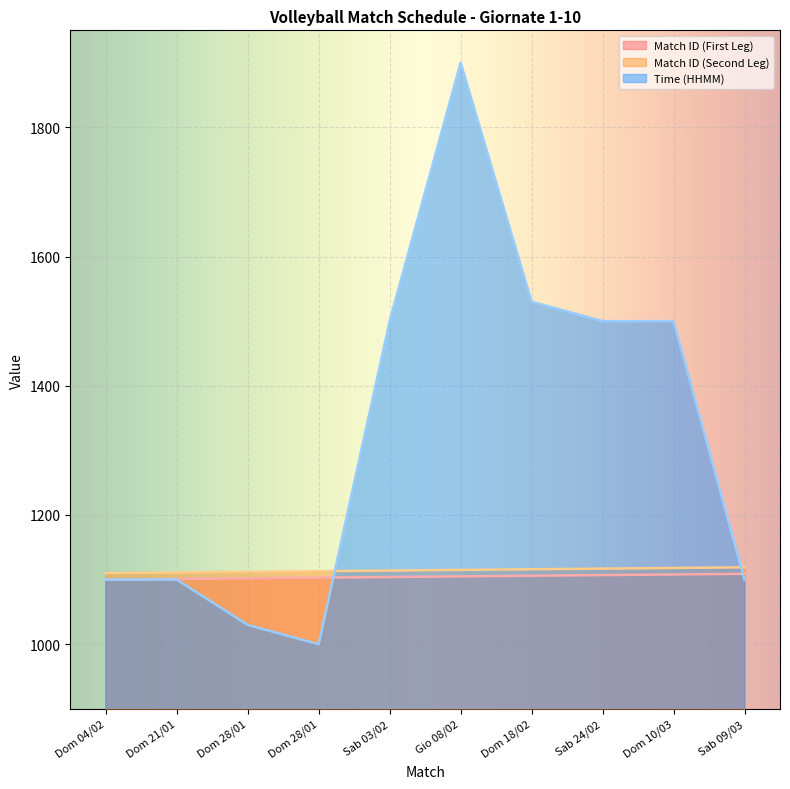

At which category is the sum across all series the highest?

Gio 08/02